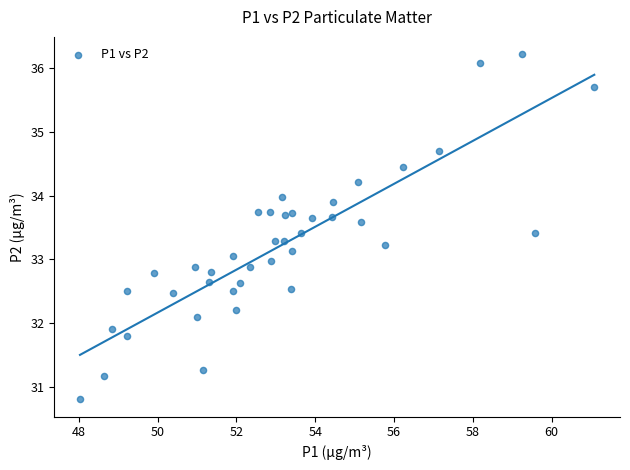

What is the range of Y values (max minus min)?

5.4